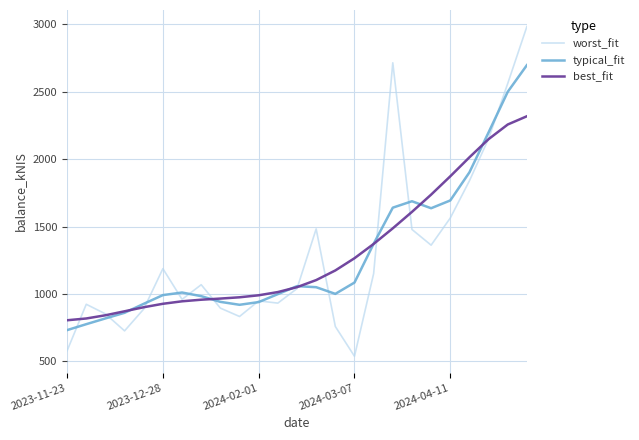

What are all the series names shown in the legend?

worst_fit, typical_fit, best_fit